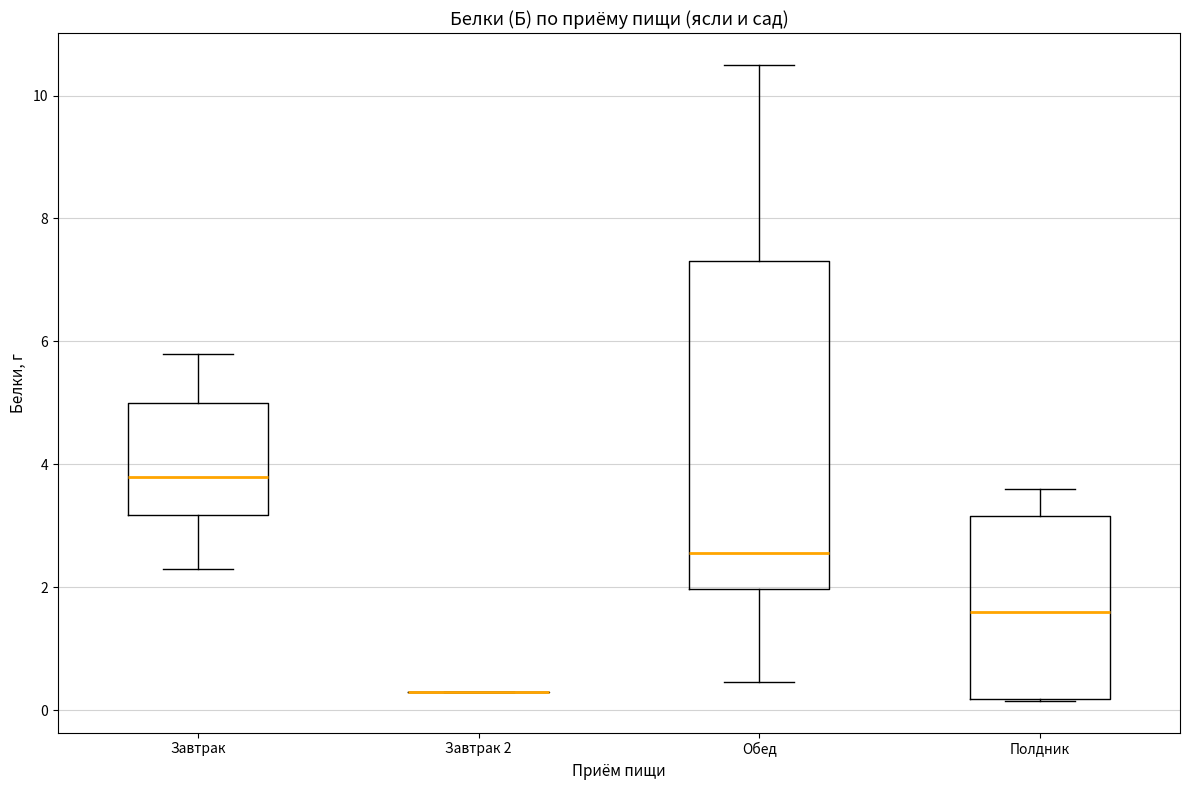

Where is the upper edge of the box for Полдник on the y-axis? The values are not printed on the chart, so give them approximately, as read against the axis.

3.2